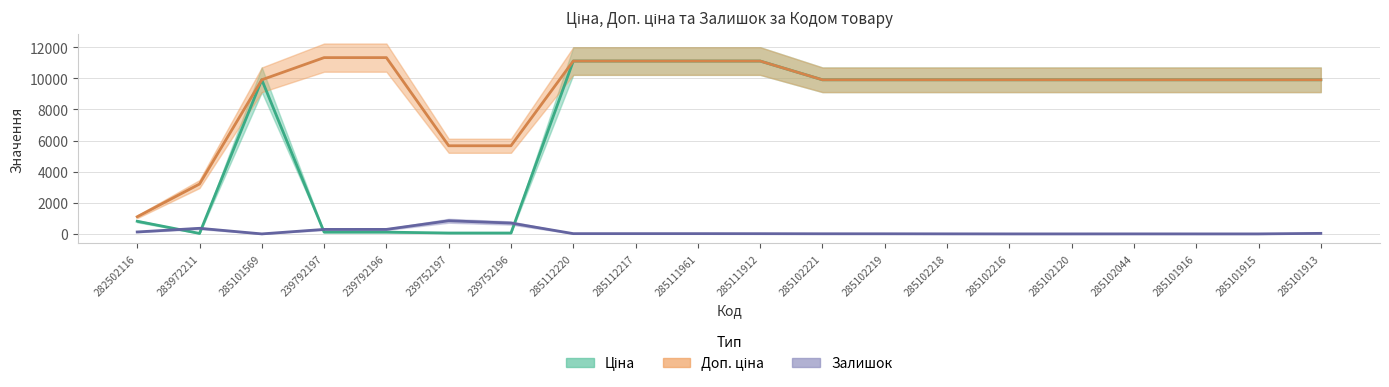

What is the value of the Ціна point at the 7th from the left?

56.7